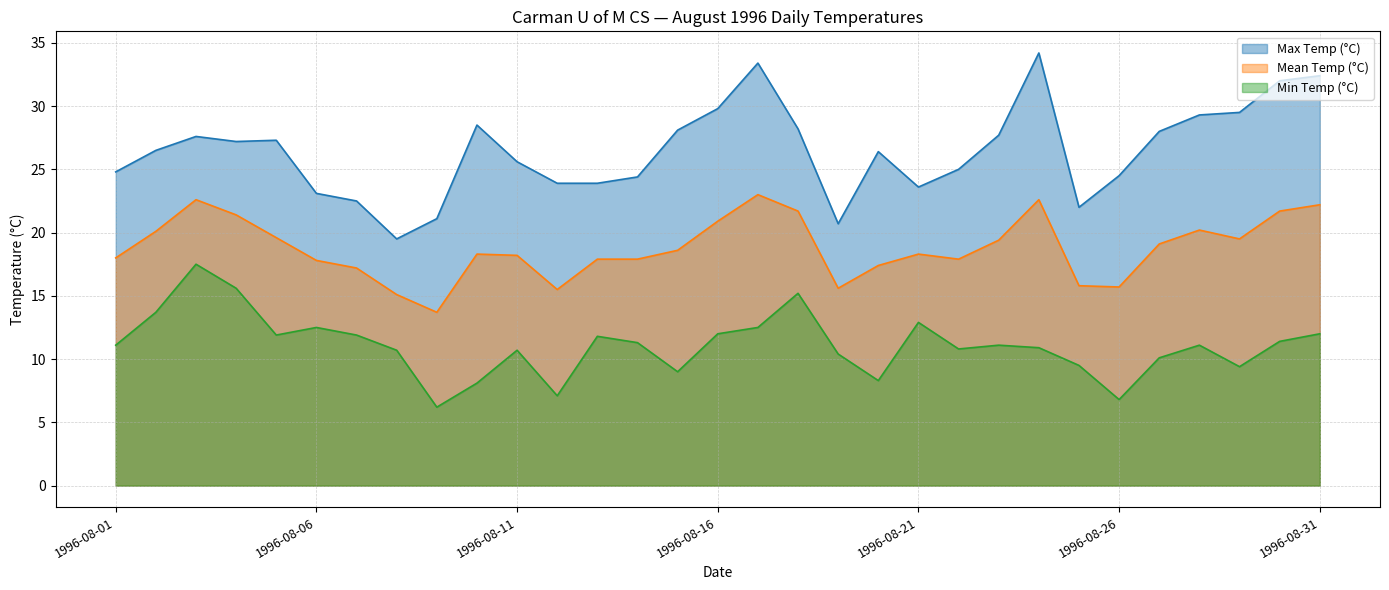

True or false: Min Temp (°C) has more than 2 points higher than both neighbors.

True